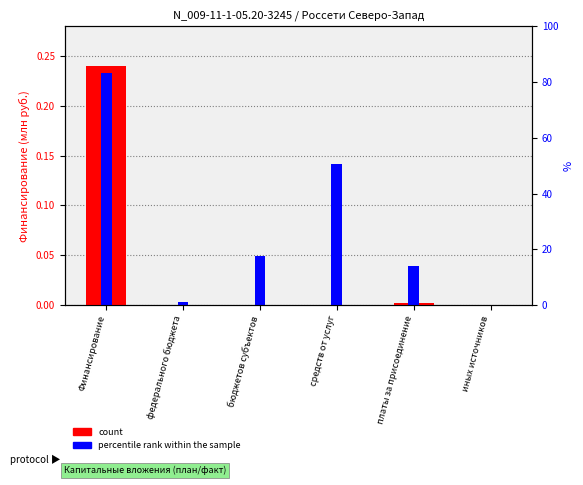

Reading left to right, extract all data points from this chart.

count: Финансирование=0.2	федерального бюджета=0.0	бюджетов субъектов=0.0	средств от услуг=0.0	платы за присоединение=0.0	иных источников=0.0
percentile rank within the sample: Финансирование=0.2	федерального бюджета=0.0	бюджетов субъектов=0.0	средств от услуг=0.1	платы за присоединение=0.0	иных источников=0.0